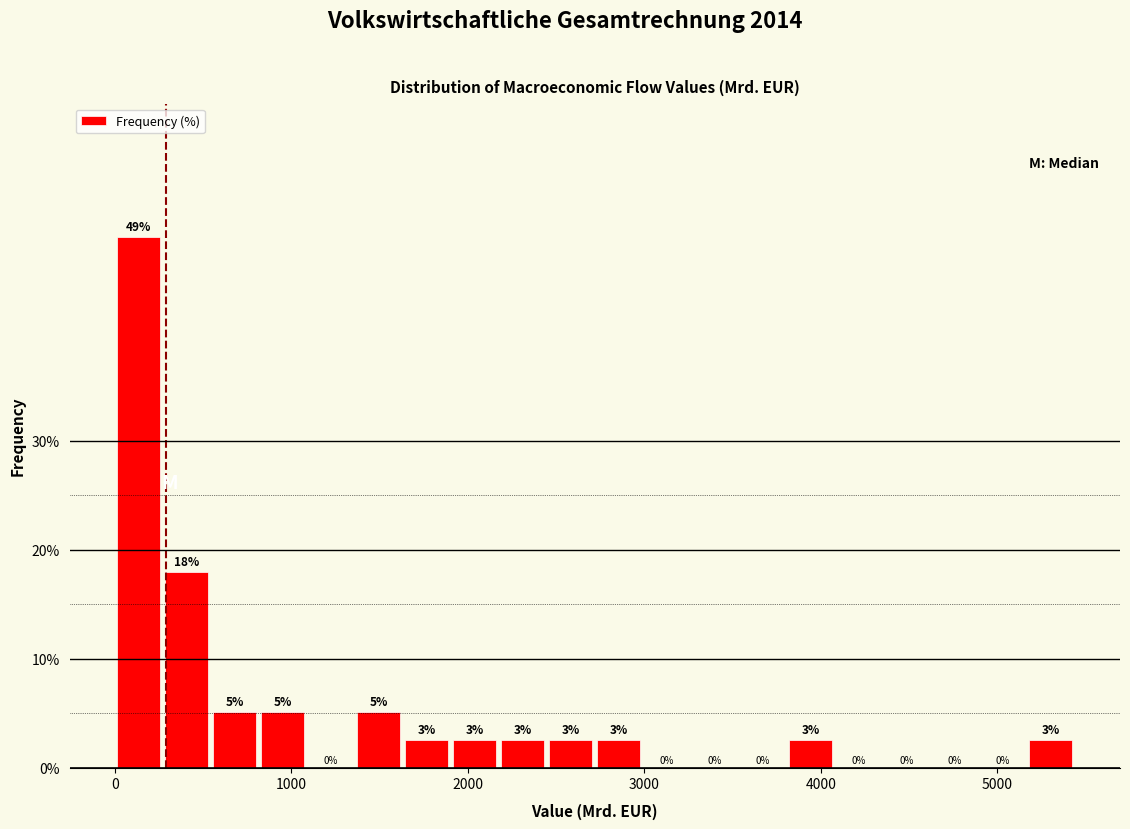

Around what value on the x-axis is the tallest bar? Give the approximate position of its centre, as read against the axis.

100